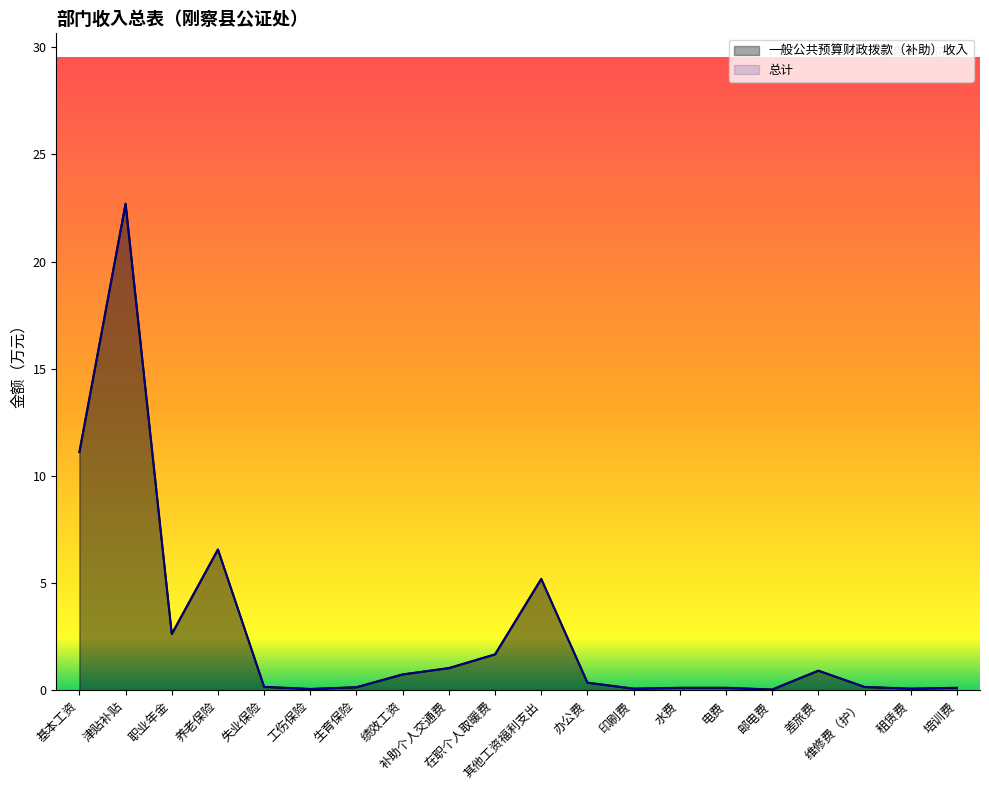

Is the value of 一般公共预算财政拨款（补助）收入 at 培训费 greater than the value of 总计 at 其他工资福利支出?

No